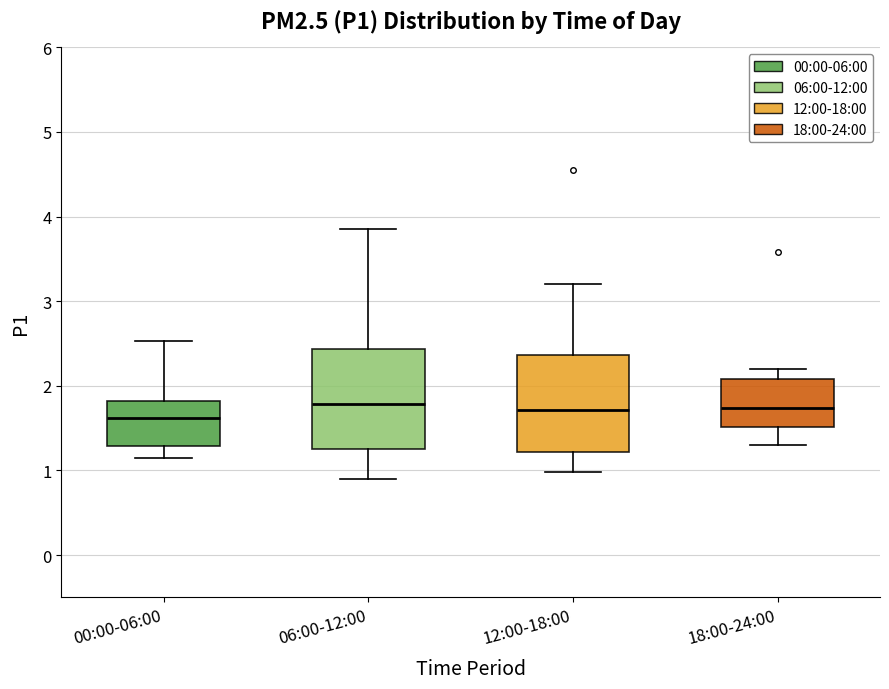

Reading left to right, transcribe this box plot: for each box, give where its median line is, the range the box spans, and where its two whiskers end, as read against the y-axis. The values are not printed on the chart, so give them approximately, as read against the axis.

00:00-06:00: median 1.6, box 1.3 to 1.8, whiskers 1.2 to 2.5
06:00-12:00: median 1.8, box 1.3 to 2.4, whiskers 0.9 to 3.9
12:00-18:00: median 1.7, box 1.2 to 2.4, whiskers 1.0 to 3.2
18:00-24:00: median 1.7, box 1.5 to 2.1, whiskers 1.3 to 2.2